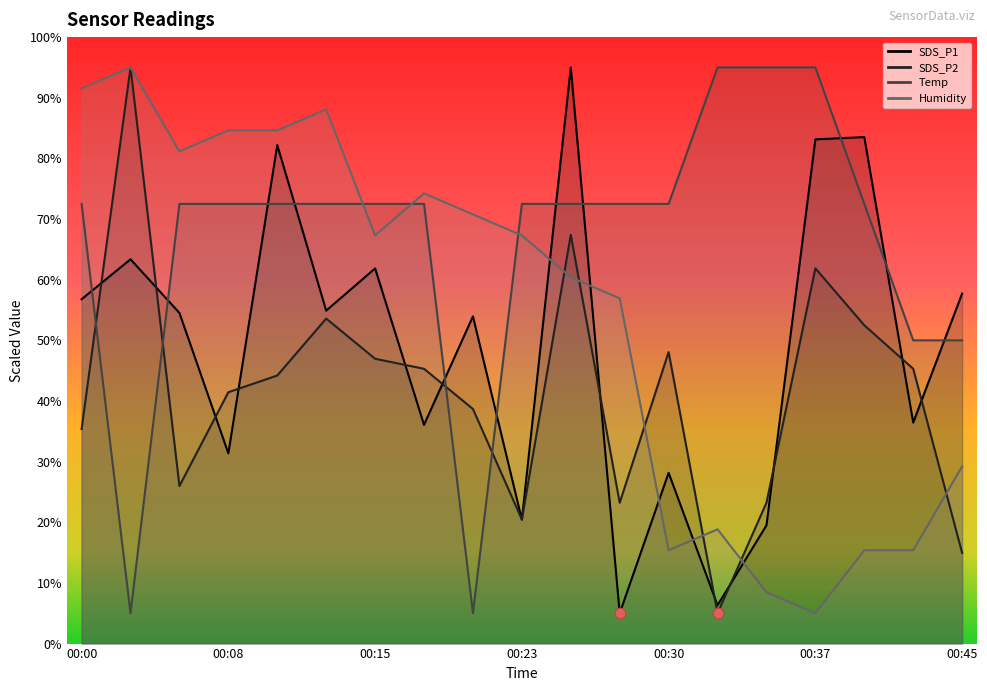

At how many categories does at least one series exceed 49?

19